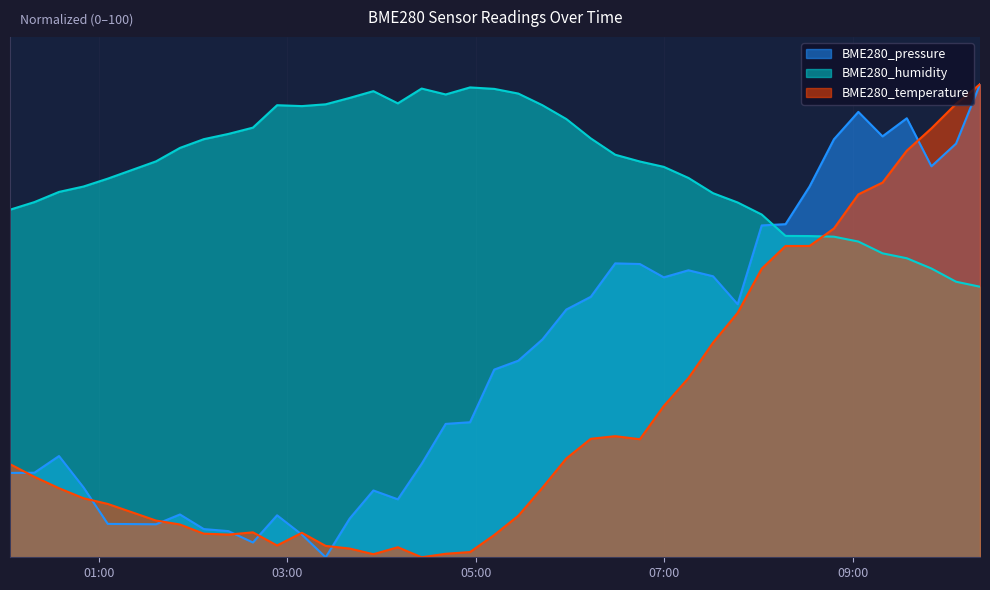

What is the maximum value for BME280_pressure?

100.0